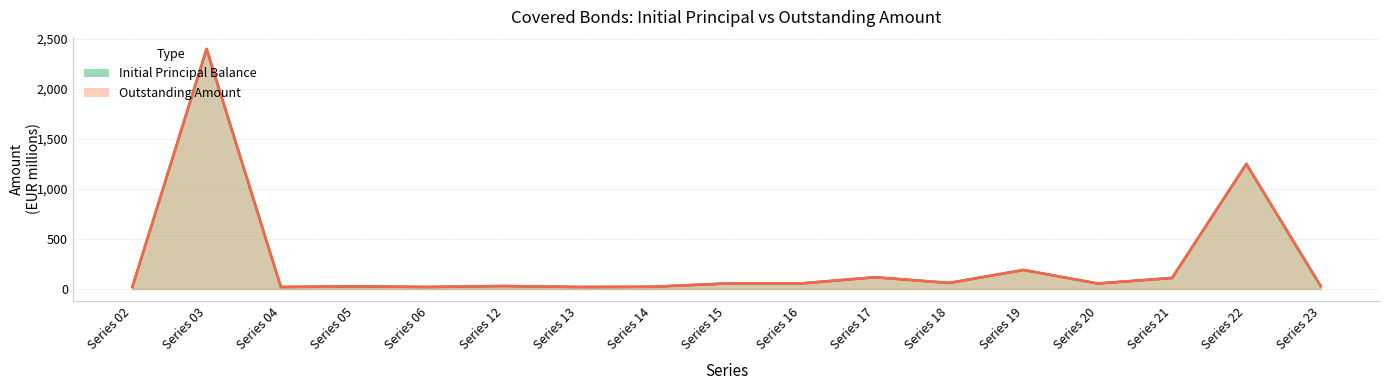

How many lines are shown in the chart?

2